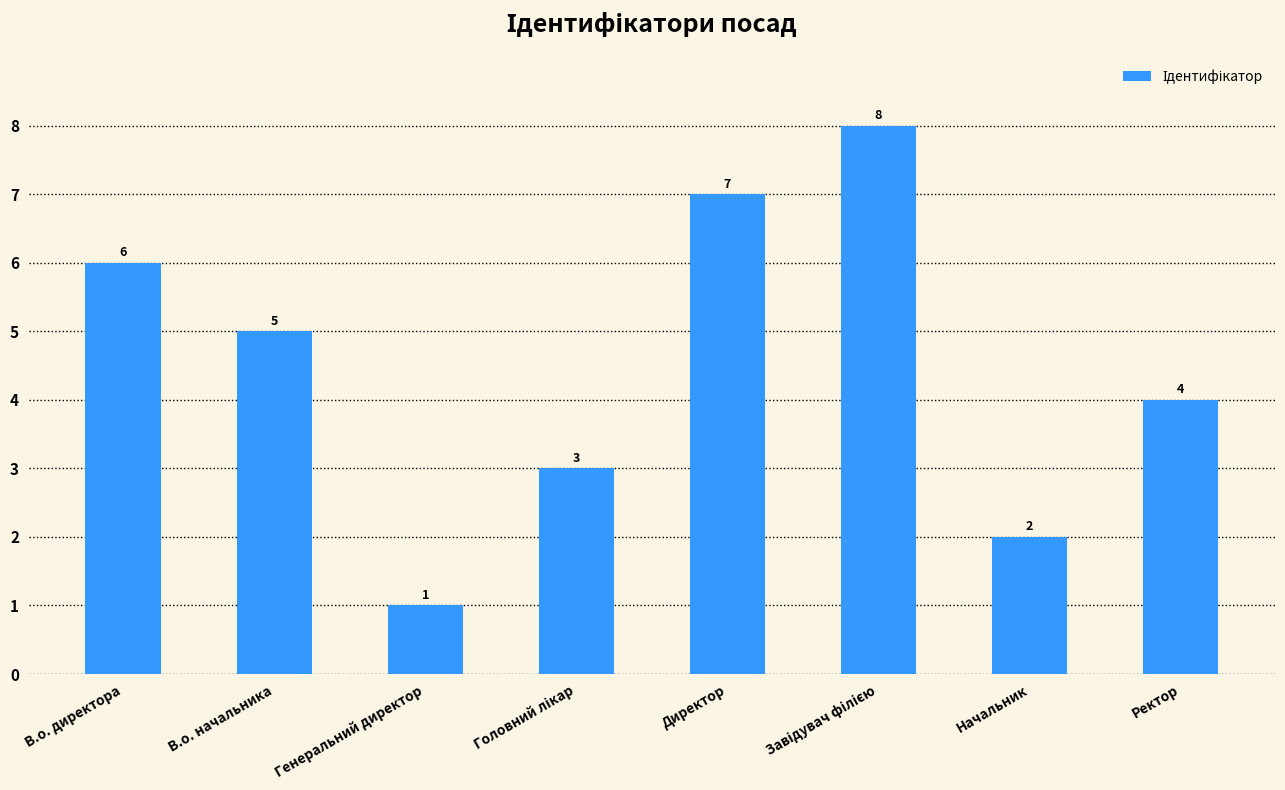

Is it true that the value at В.о. начальника is 8?

False